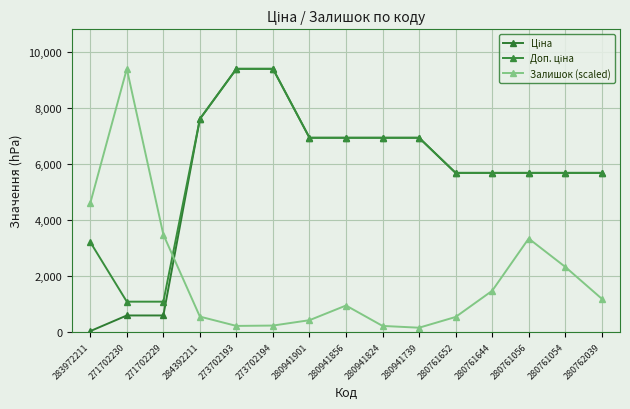

Read the Залишок (scaled) value at 280941824.

217.0